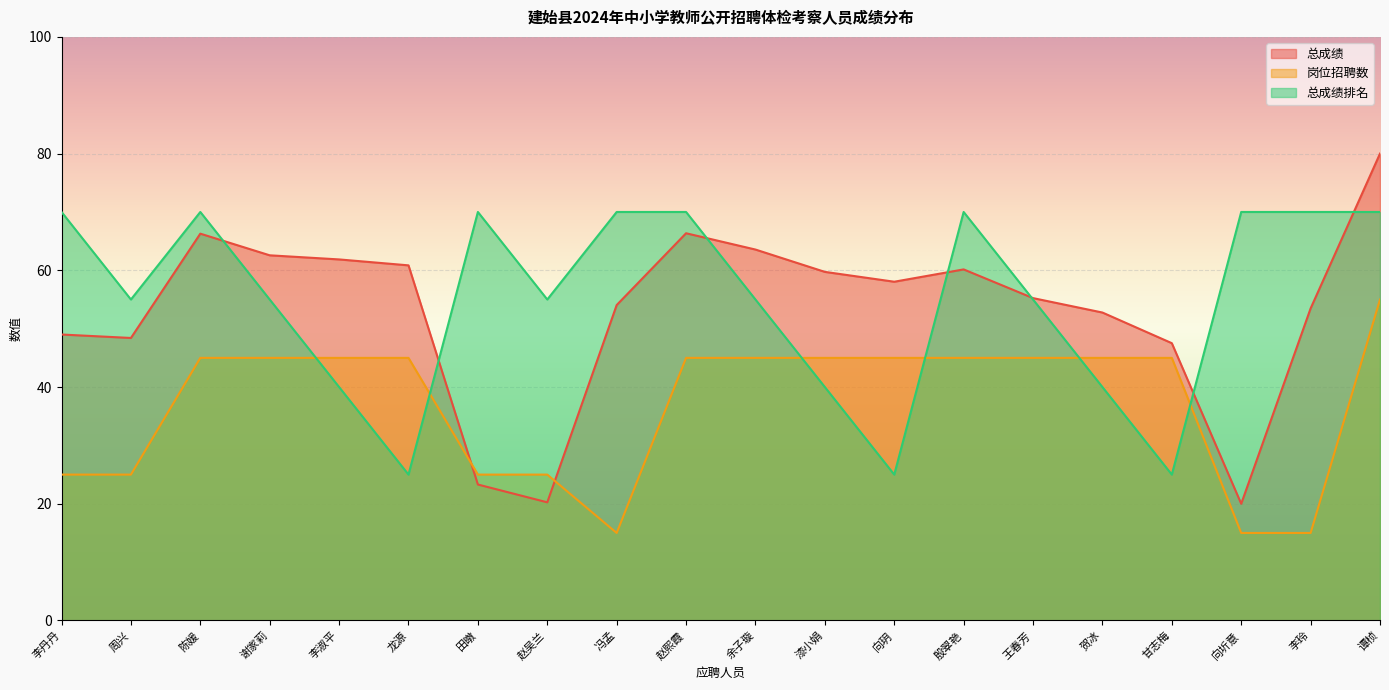

The 总成绩 series shows 13.9 at 龙源. True or false?

False